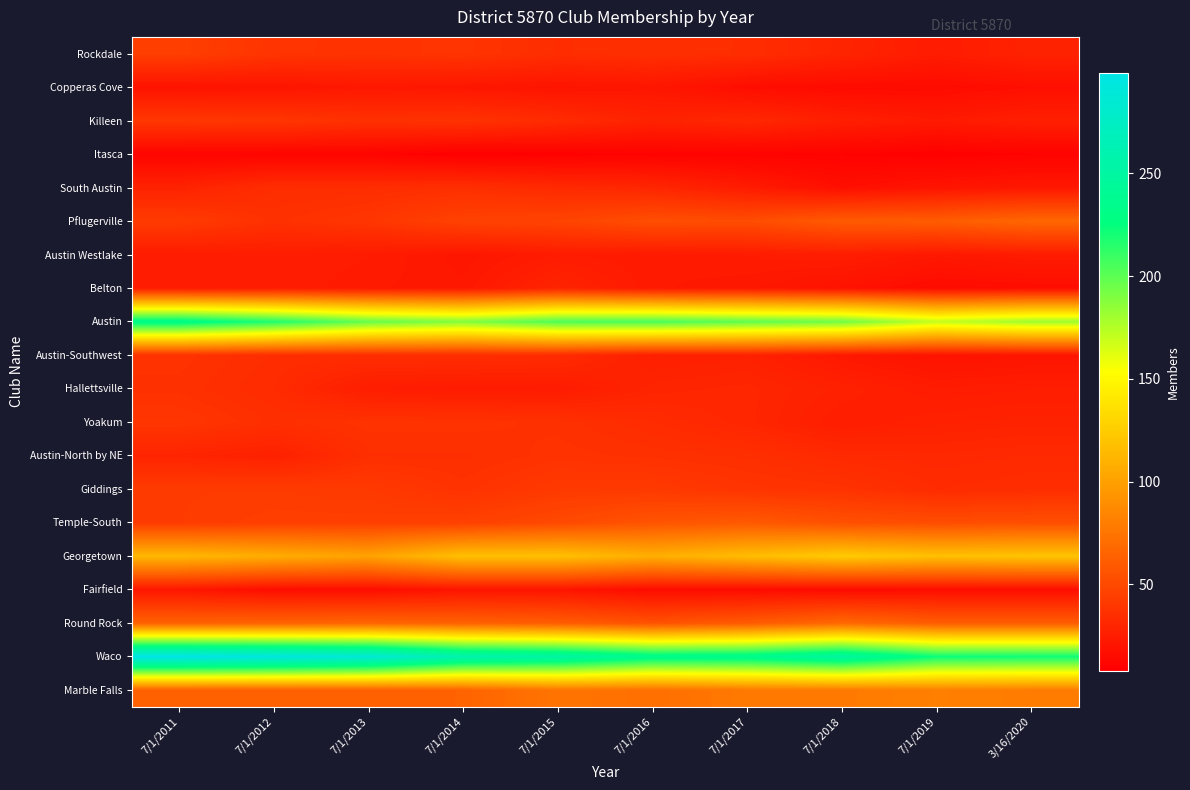

Reading right to left, list all the values displayed in this chart.

Rockdale: 3/16/2020=28	7/1/2019=24	7/1/2018=29	7/1/2017=34	7/1/2016=35	7/1/2015=34	7/1/2014=38	7/1/2013=37	7/1/2012=38	7/1/2011=44
Copperas Cove: 3/16/2020=17	7/1/2019=15	7/1/2018=15	7/1/2017=16	7/1/2016=21	7/1/2015=20	7/1/2014=21	7/1/2013=22	7/1/2012=20	7/1/2011=19
Killeen: 3/16/2020=26	7/1/2019=23	7/1/2018=26	7/1/2017=31	7/1/2016=28	7/1/2015=33	7/1/2014=37	7/1/2013=36	7/1/2012=39	7/1/2011=40
Itasca: 3/16/2020=10	7/1/2019=9	7/1/2018=10	7/1/2017=10	7/1/2016=10	7/1/2015=9	7/1/2014=8	7/1/2013=11	7/1/2012=11	7/1/2011=11
South Austin: 3/16/2020=22	7/1/2019=20	7/1/2018=17	7/1/2017=24	7/1/2016=30	7/1/2015=32	7/1/2014=35	7/1/2013=34	7/1/2012=34	7/1/2011=28
Pflugerville: 3/16/2020=67	7/1/2019=61	7/1/2018=60	7/1/2017=52	7/1/2016=53	7/1/2015=47	7/1/2014=46	7/1/2013=39	7/1/2012=36	7/1/2011=42
Austin Westlake: 3/16/2020=24	7/1/2019=22	7/1/2018=25	7/1/2017=24	7/1/2016=23	7/1/2015=24	7/1/2014=21	7/1/2013=24	7/1/2012=25	7/1/2011=24
Belton: 3/16/2020=16	7/1/2019=15	7/1/2018=19	7/1/2017=22	7/1/2016=23	7/1/2015=29	7/1/2014=22	7/1/2013=23	7/1/2012=25	7/1/2011=24
Austin: 3/16/2020=181	7/1/2019=171	7/1/2018=194	7/1/2017=199	7/1/2016=205	7/1/2015=204	7/1/2014=189	7/1/2013=197	7/1/2012=217	7/1/2011=233
Austin-Southwest: 3/16/2020=20	7/1/2019=19	7/1/2018=22	7/1/2017=27	7/1/2016=26	7/1/2015=33	7/1/2014=34	7/1/2013=34	7/1/2012=34	7/1/2011=37
Hallettsville: 3/16/2020=25	7/1/2019=24	7/1/2018=27	7/1/2017=30	7/1/2016=29	7/1/2015=24	7/1/2014=24	7/1/2013=25	7/1/2012=33	7/1/2011=36
Yoakum: 3/16/2020=28	7/1/2019=27	7/1/2018=25	7/1/2017=30	7/1/2016=33	7/1/2015=36	7/1/2014=37	7/1/2013=37	7/1/2012=35	7/1/2011=39
Austin-North by NE: 3/16/2020=32	7/1/2019=31	7/1/2018=32	7/1/2017=35	7/1/2016=36	7/1/2015=37	7/1/2014=35	7/1/2013=35	7/1/2012=27	7/1/2011=29
Giddings: 3/16/2020=34	7/1/2019=33	7/1/2018=37	7/1/2017=38	7/1/2016=41	7/1/2015=41	7/1/2014=37	7/1/2013=41	7/1/2012=42	7/1/2011=42
Temple-South: 3/16/2020=53	7/1/2019=52	7/1/2018=54	7/1/2017=59	7/1/2016=56	7/1/2015=50	7/1/2014=45	7/1/2013=44	7/1/2012=44	7/1/2011=42
Georgetown: 3/16/2020=120	7/1/2019=118	7/1/2018=124	7/1/2017=116	7/1/2016=108	7/1/2015=118	7/1/2014=118	7/1/2013=101	7/1/2012=107	7/1/2011=113
Fairfield: 3/16/2020=16	7/1/2019=16	7/1/2018=15	7/1/2017=15	7/1/2016=15	7/1/2015=20	7/1/2014=20	7/1/2013=16	7/1/2012=16	7/1/2011=21
Round Rock: 3/16/2020=61	7/1/2019=61	7/1/2018=68	7/1/2017=60	7/1/2016=55	7/1/2015=61	7/1/2014=64	7/1/2013=66	7/1/2012=65	7/1/2011=64
Waco: 3/16/2020=222	7/1/2019=223	7/1/2018=249	7/1/2017=236	7/1/2016=235	7/1/2015=252	7/1/2014=259	7/1/2013=287	7/1/2012=294	7/1/2011=299
Marble Falls: 3/16/2020=79	7/1/2019=81	7/1/2018=78	7/1/2017=77	7/1/2016=72	7/1/2015=75	7/1/2014=65	7/1/2013=63	7/1/2012=63	7/1/2011=63